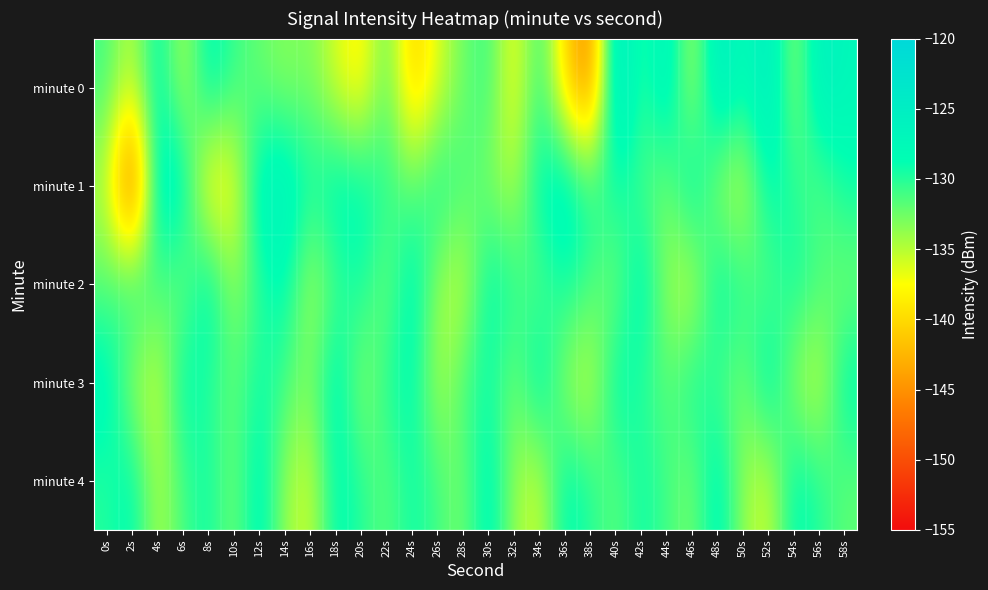

What is the difference between the highest and lowest values at 10s?

7.1